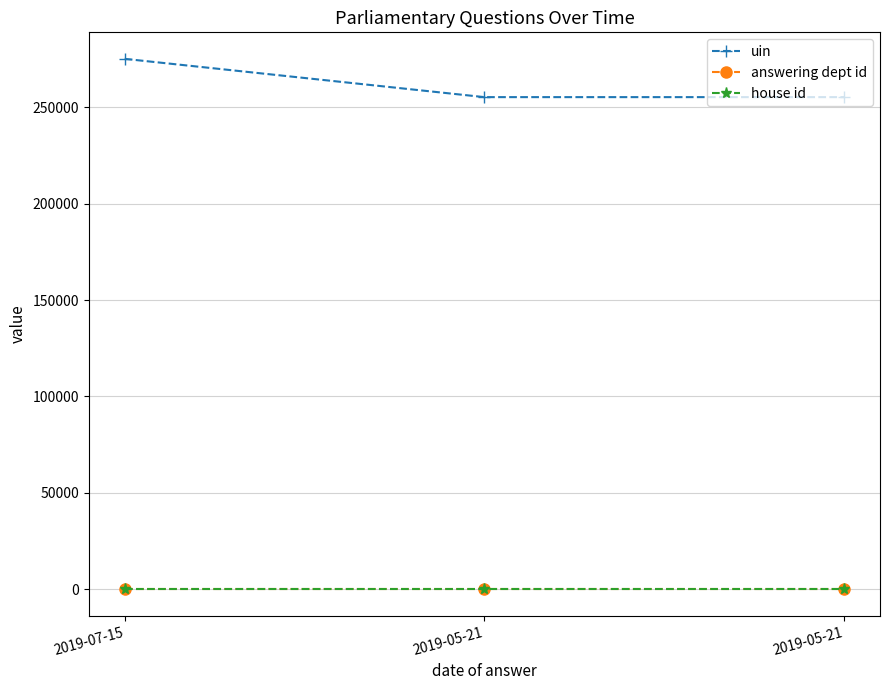

How many lines are shown in the chart?

3